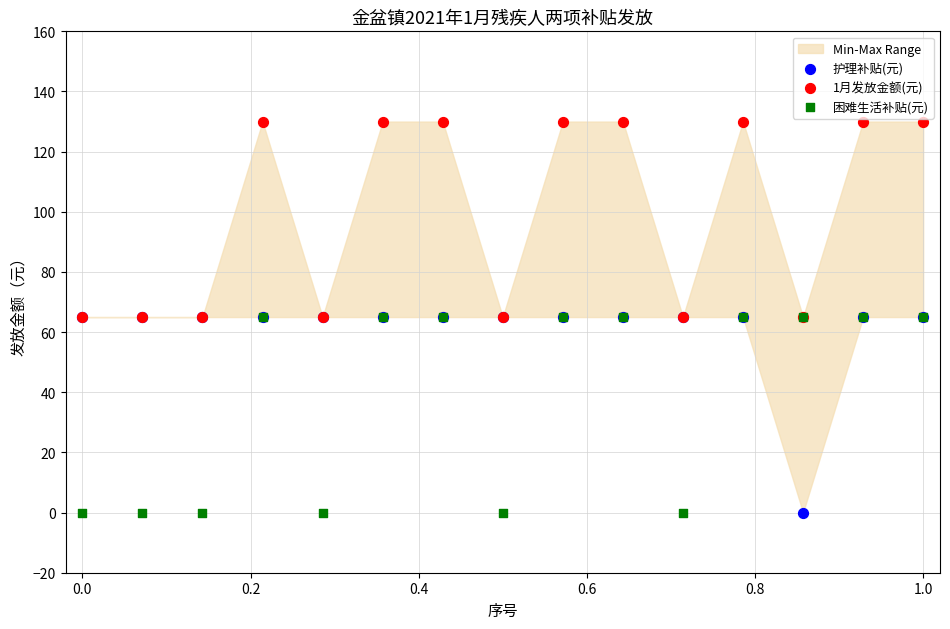

Which series contains the lowest Y value?

护理补贴(元)